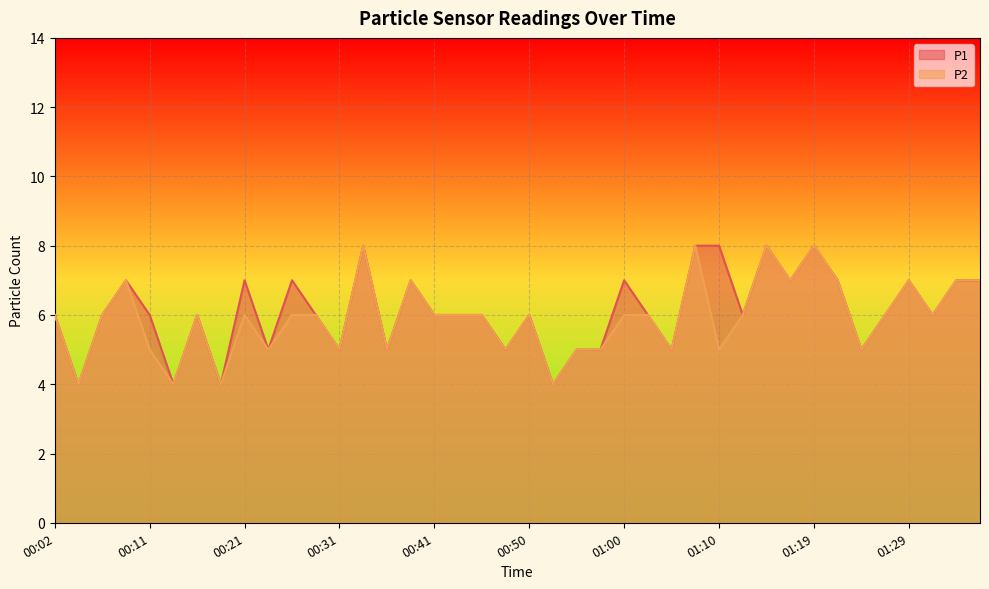

What is the label of the 16th point from the right?

01:00